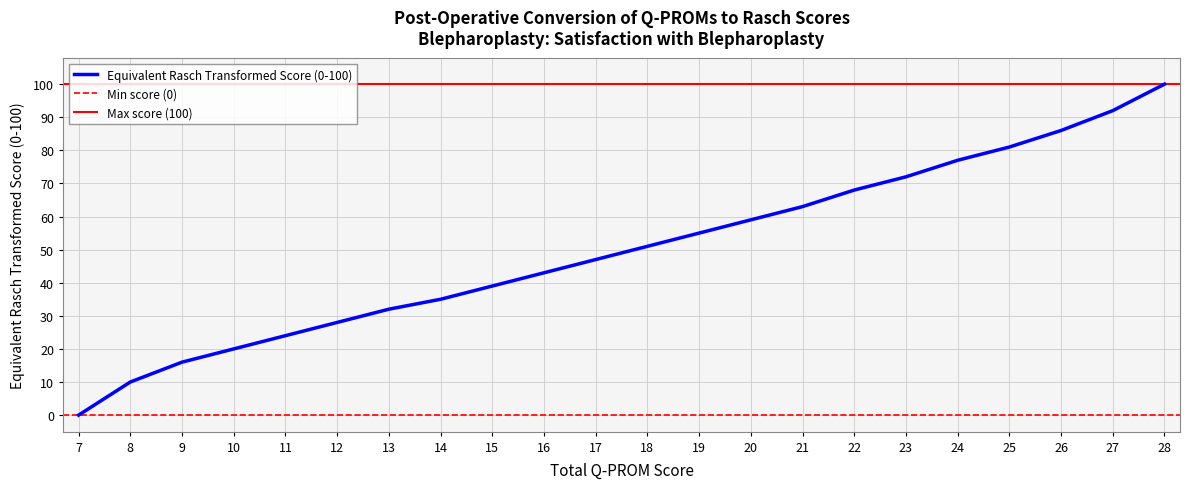

Which label corresponds to the largest value in the chart?

28